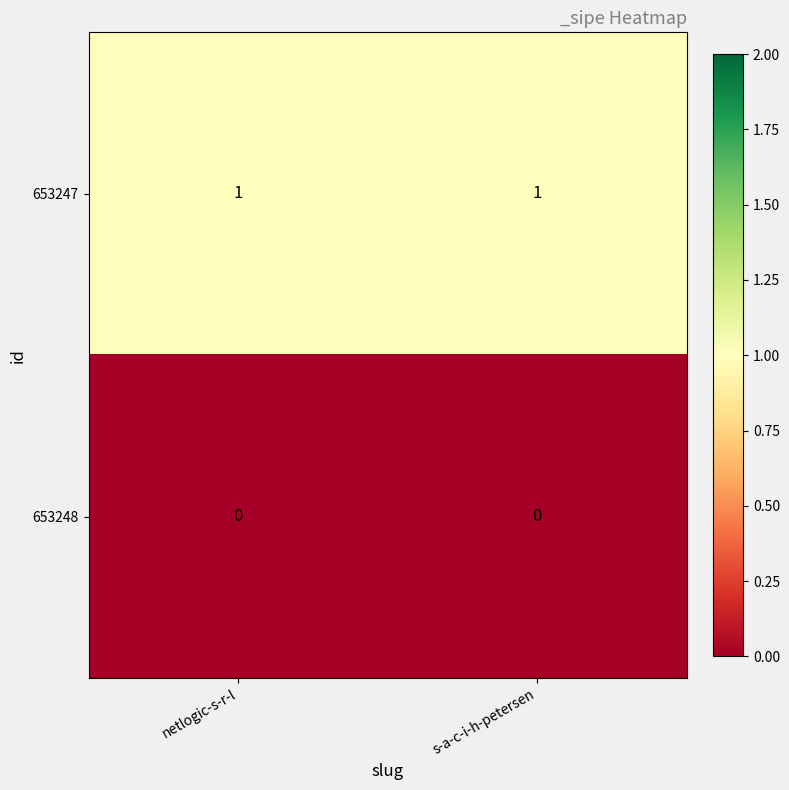

Rank the series by their average value, from highest to lowest.

653247, 653248